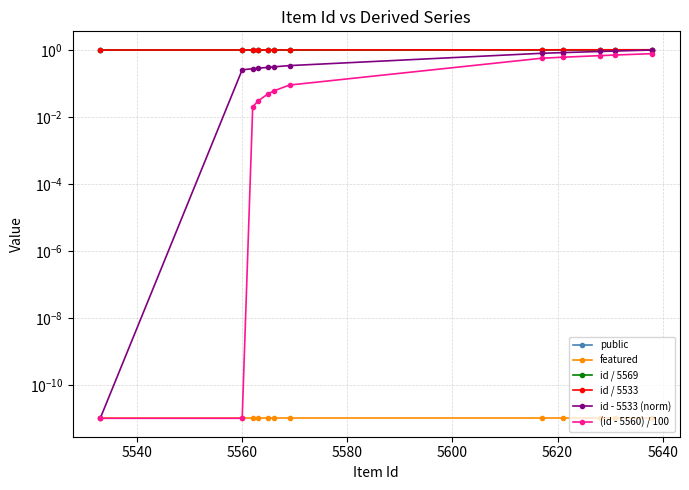

What is the sum of all id - 5533 (norm) values?

6.3